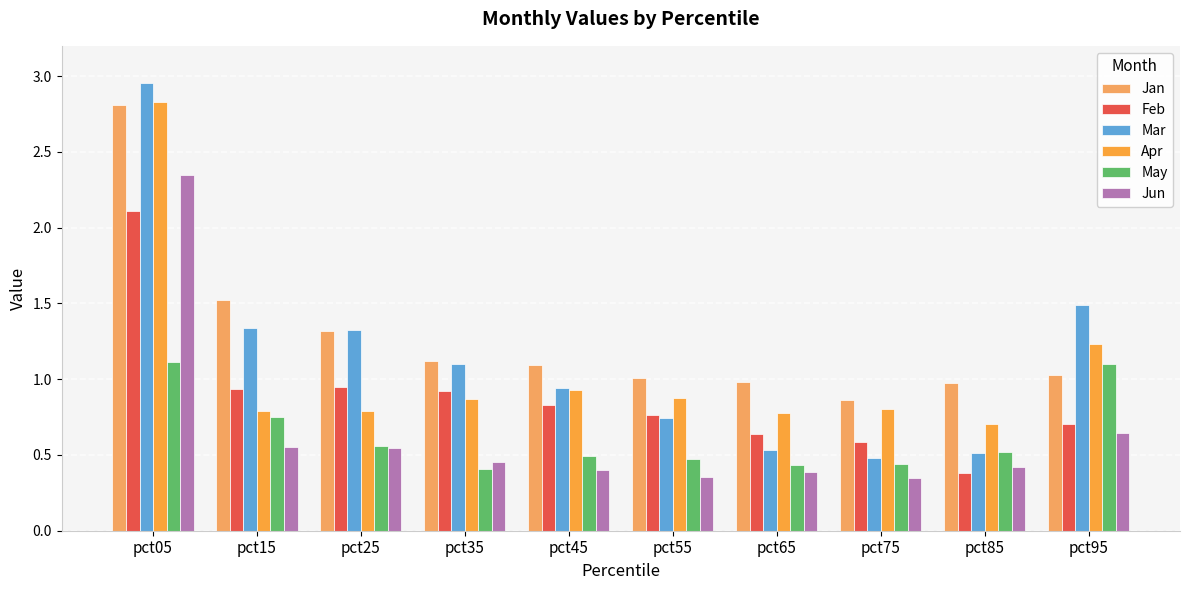

What value does the Feb series have at pct95?

0.7